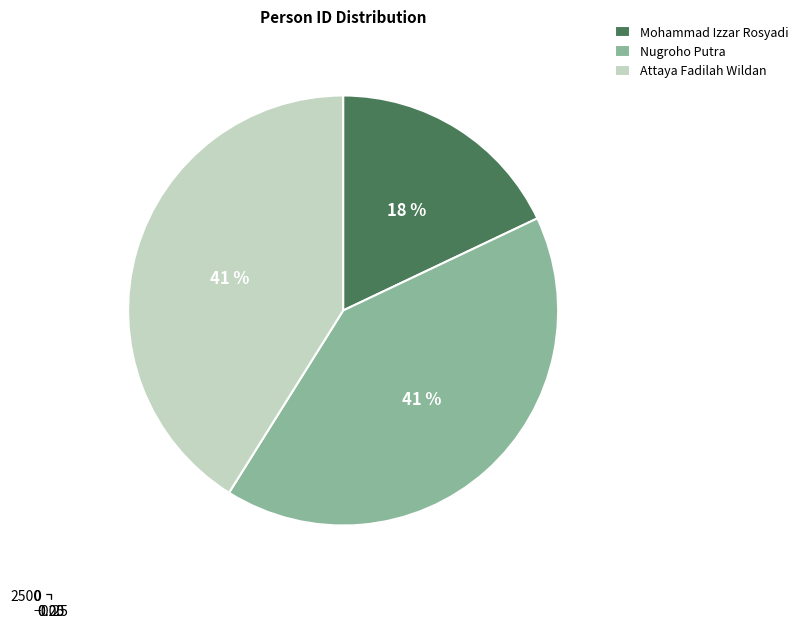

To the nearest percent, what portion does Mohammad Izzar Rosyadi represent?

18%